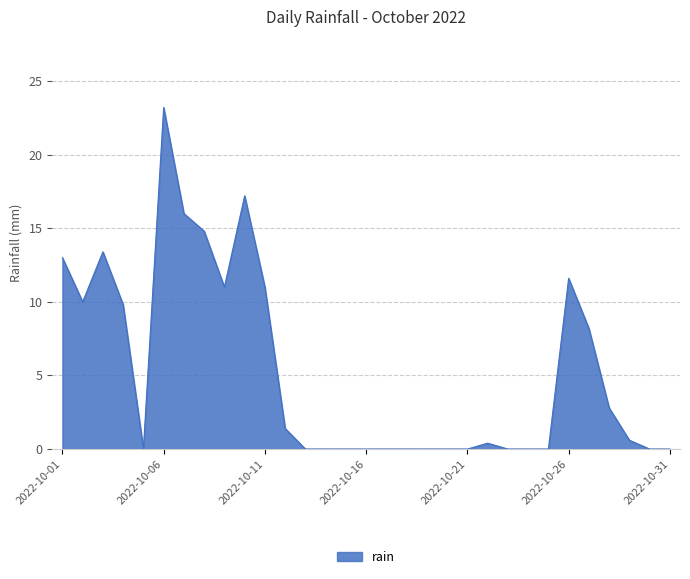

What is the difference between the maximum and minimum values?

23.2